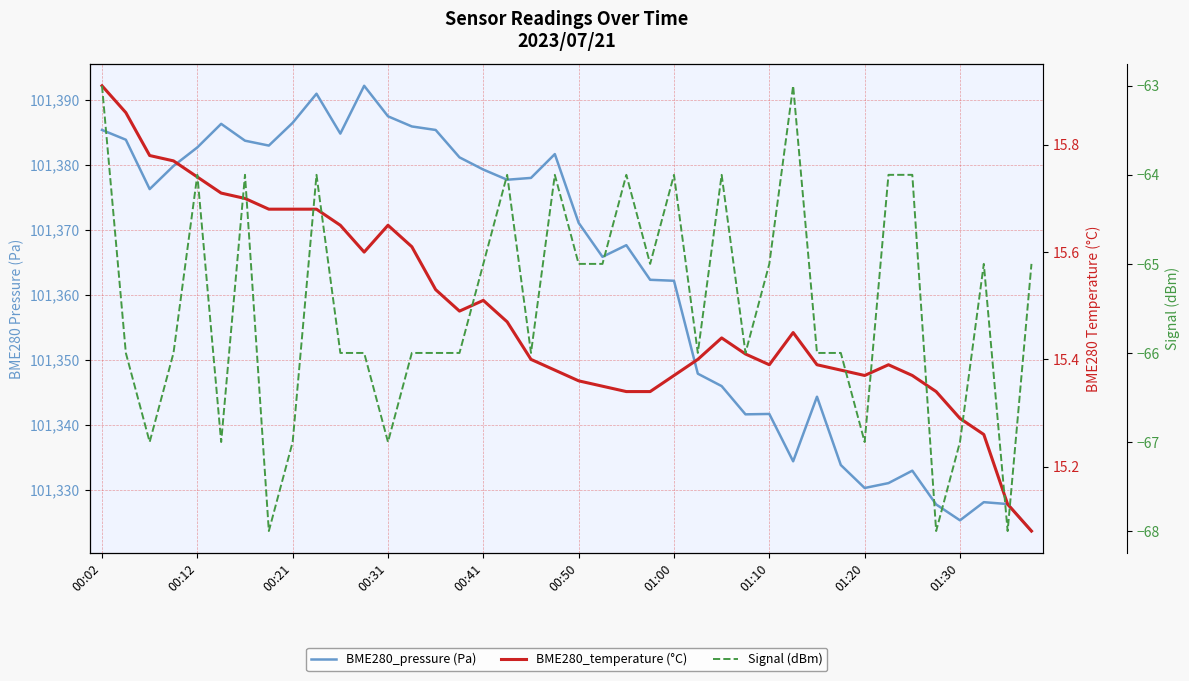

List the labels in order of BME280_pressure (Pa) value, smallest first.

39, 36, 35, 38, 37, 32, 33, 34, 31, 29, 27, 28, 30, 26, 25, 24, 23, 21, 22, 20, 00:21, 17, 18, 16, 00:31, 15, 19, 00:41, 01:10, 01:00, 00:12, 10, 00:02, 14, 13, 00:50, 01:20, 12, 01:30, 11